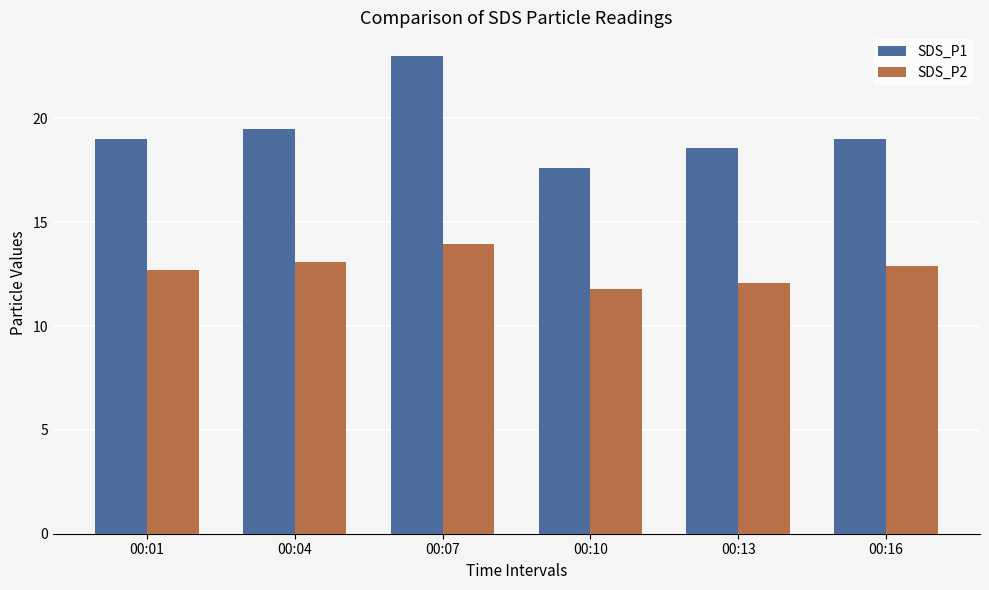

What is the value of the SDS_P2 bar at the 4th from the left?

11.8